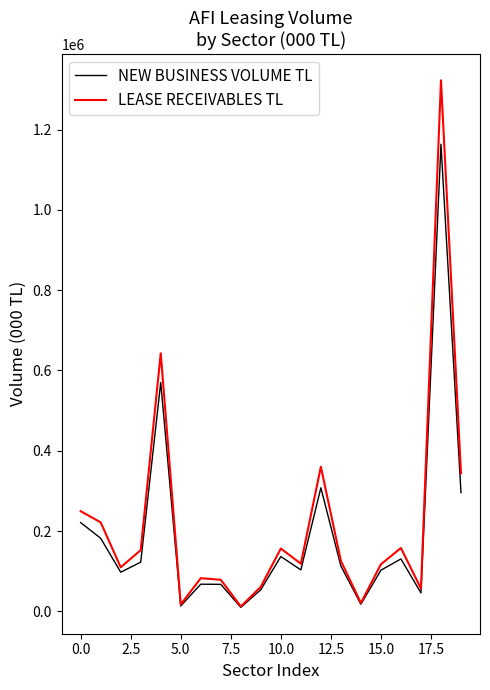

Rank the series by their maximum value, from highest to lowest.

LEASE RECEIVABLES TL, NEW BUSINESS VOLUME TL